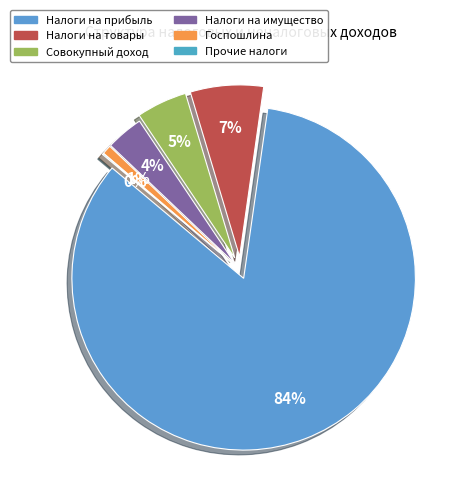

The НАЛОГИ НА ПРИБЫЛЬ, ДОХОДЫ slice represents 84% of the pie. True or false?

True